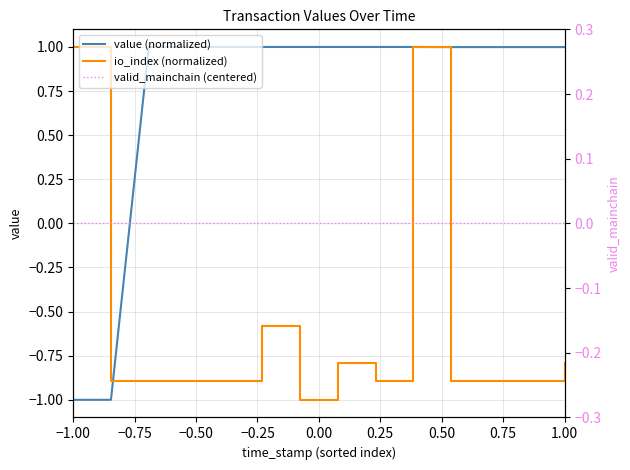

The value of io_index (normalized) at 0.75 is -1.2. True or false?

False